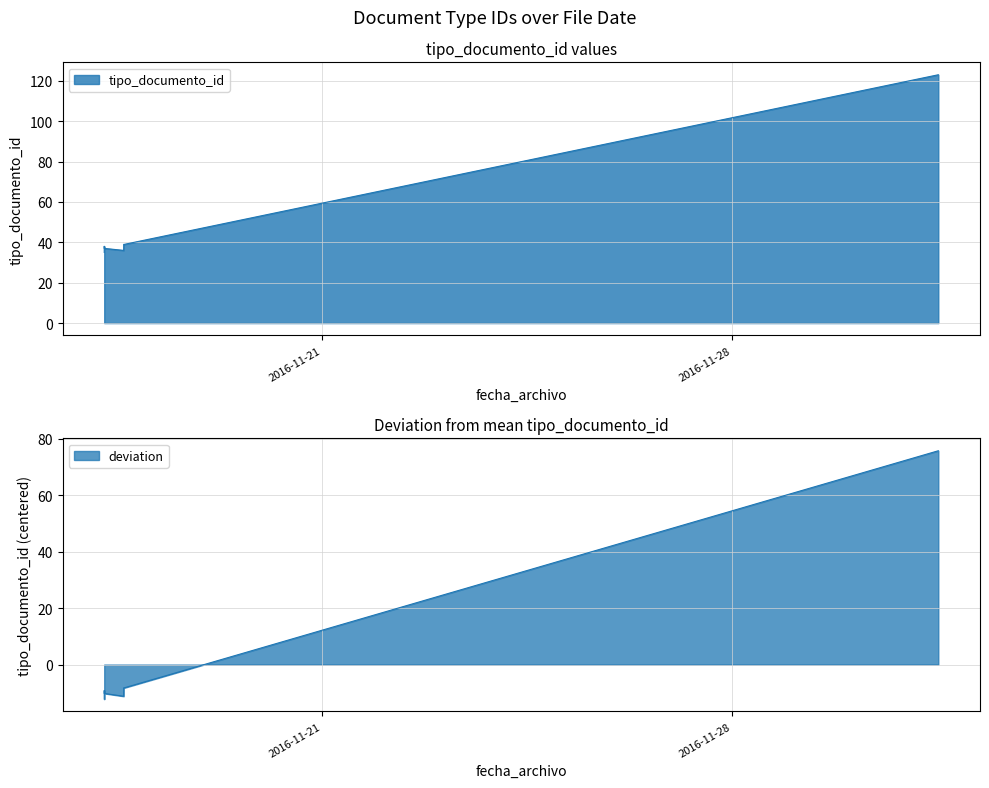

What is the difference between the maximum and minimum values?

88